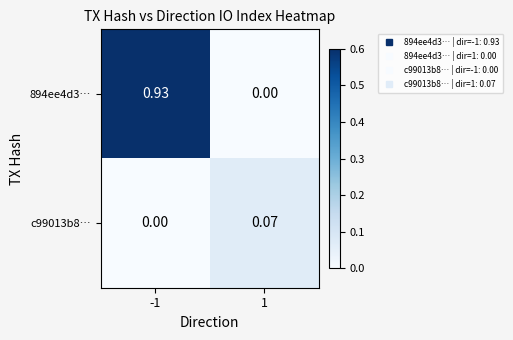

Is the value of c99013b8… at 1 greater than the value of 894ee4d3… at -1?

No